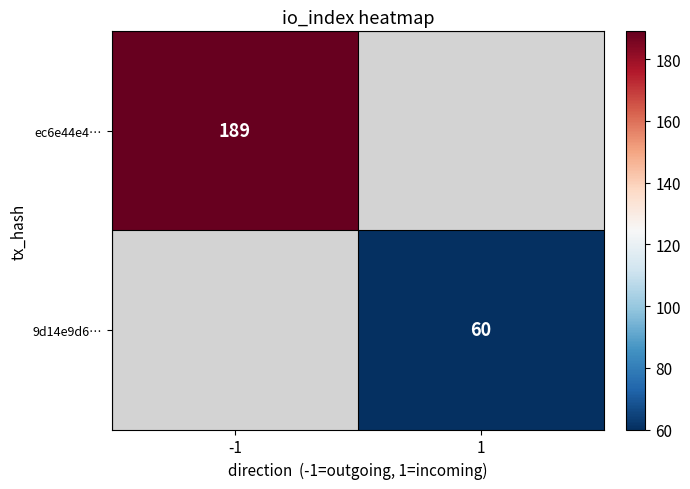

The 9d14e9d6… series shows 97 at 1. True or false?

False